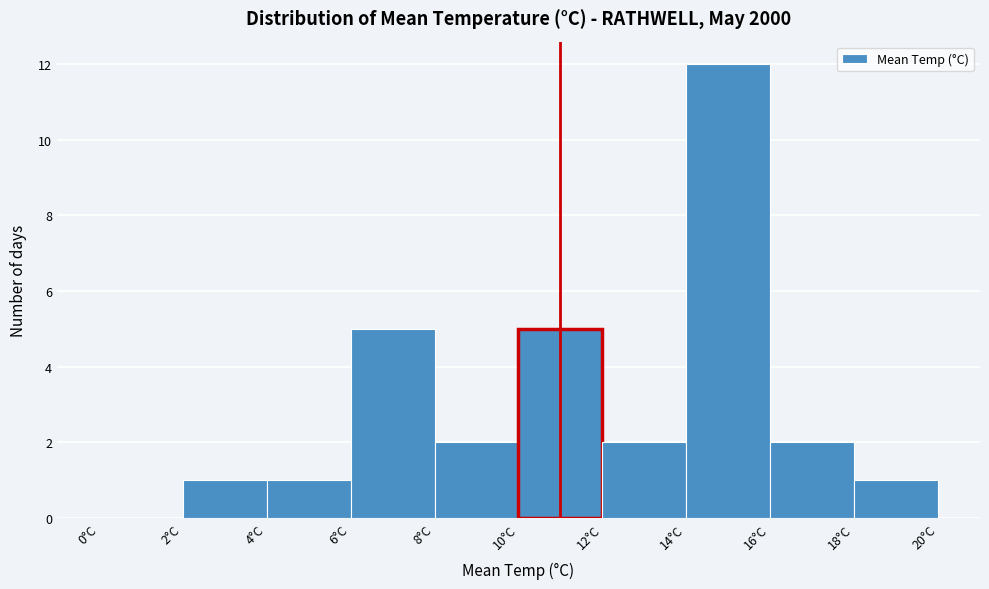

Reading left to right, list every bar in this chart as the range it spans on the x-axis followed by its height. The values are not printed on the chart, so give them approximately, as read against the axis.

0 to 2: 0
2 to 4: 1
4 to 6: 1
6 to 8: 5
8 to 10: 2
10 to 12: 5
12 to 14: 2
14 to 16: 12
16 to 18: 2
18 to 20: 1